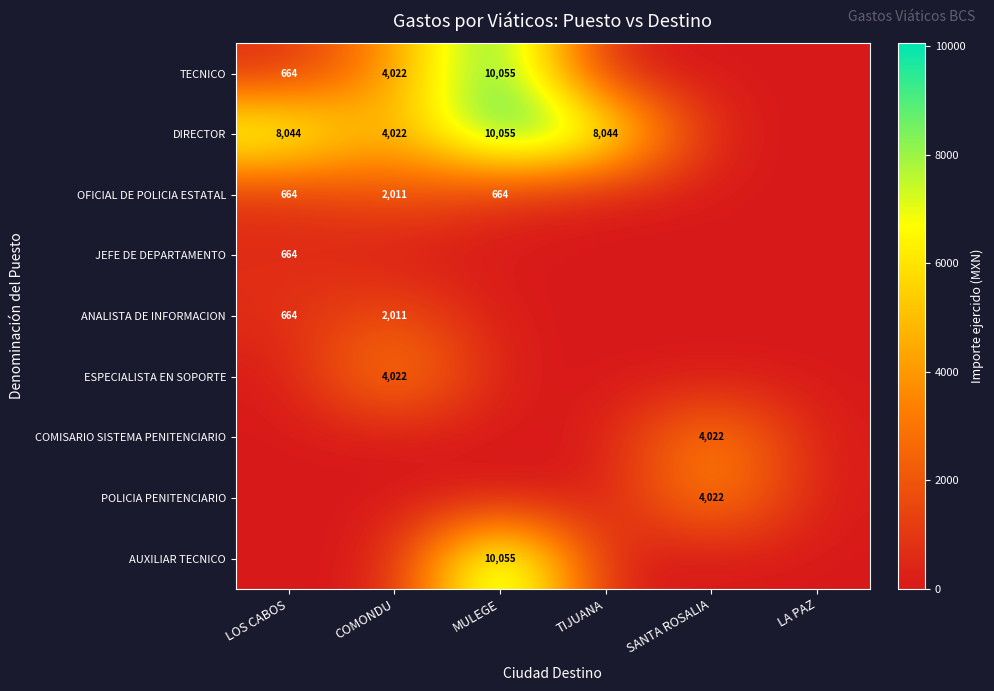

Is it true that DIRECTOR equals 4022 at COMONDU?

True